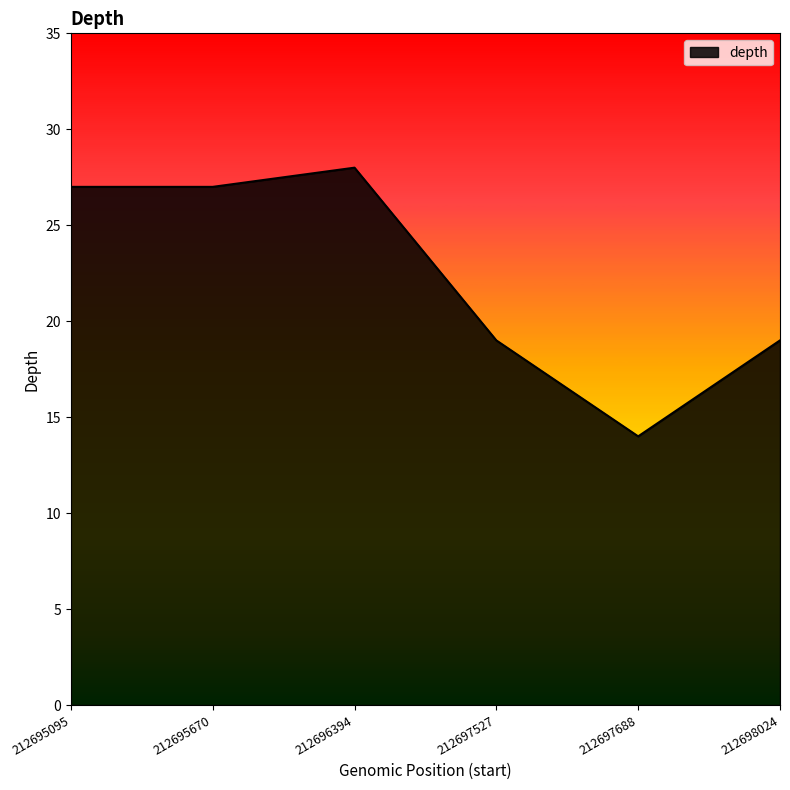

Reading left to right, extract all data points from this chart.

212695095=27	212695670=27	212696394=28	212697527=19	212697688=14	212698024=19